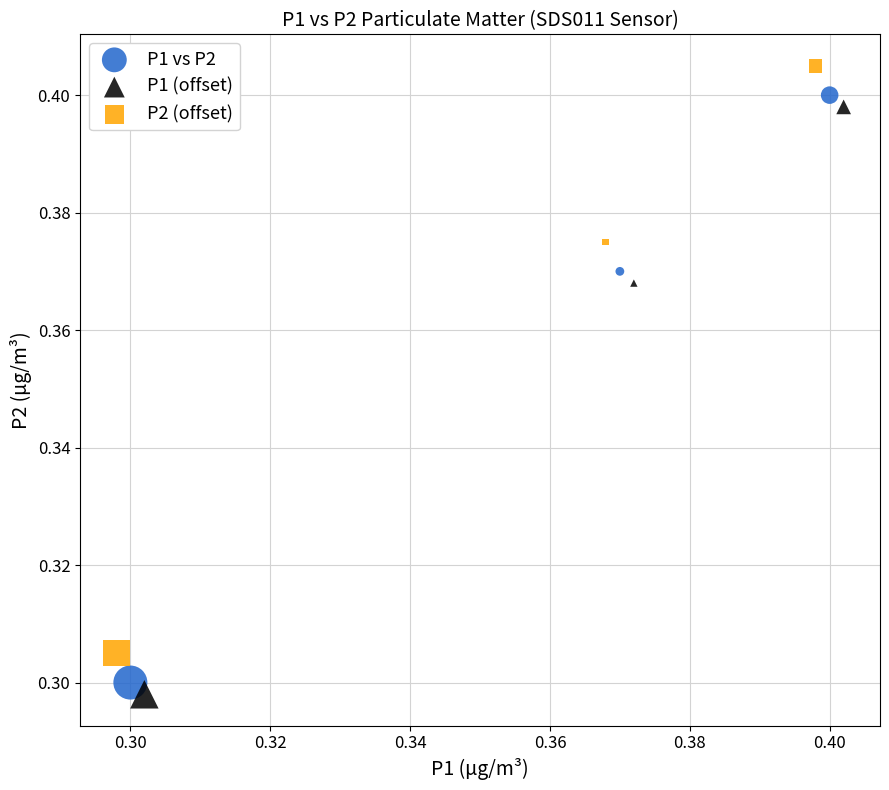

Which series reaches the maximum Y coordinate?

P2 (offset)